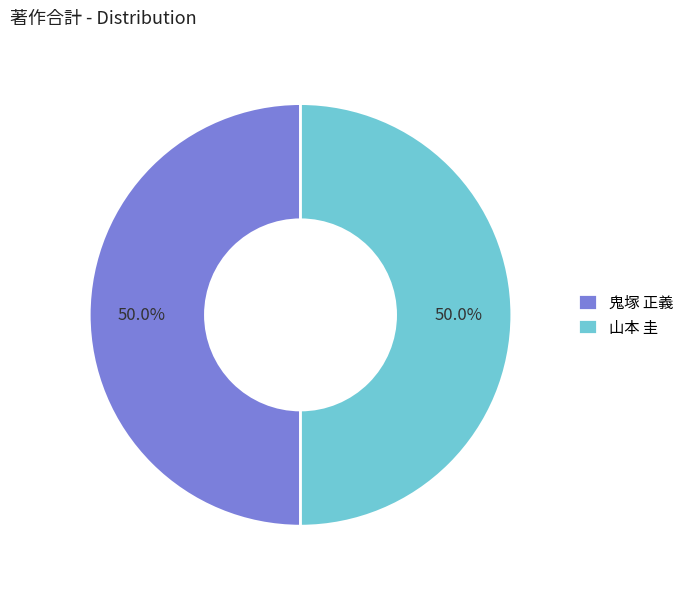

Approximately how many times larger is the value at 鬼塚 正義 compared to 山本 圭?

1.0